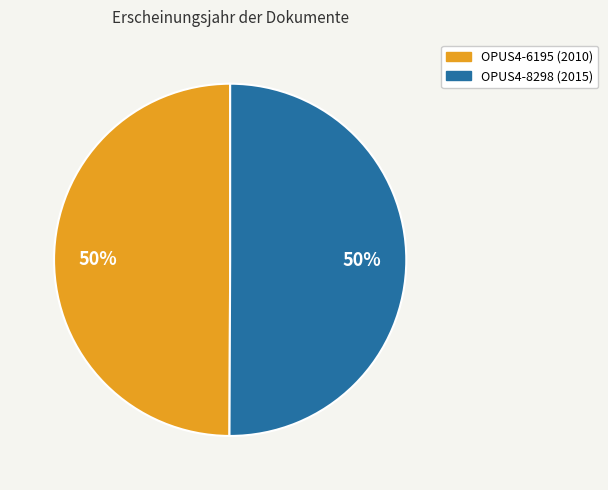

To the nearest percent, what is the combined percentage of OPUS4-6195 and OPUS4-8298?

100%